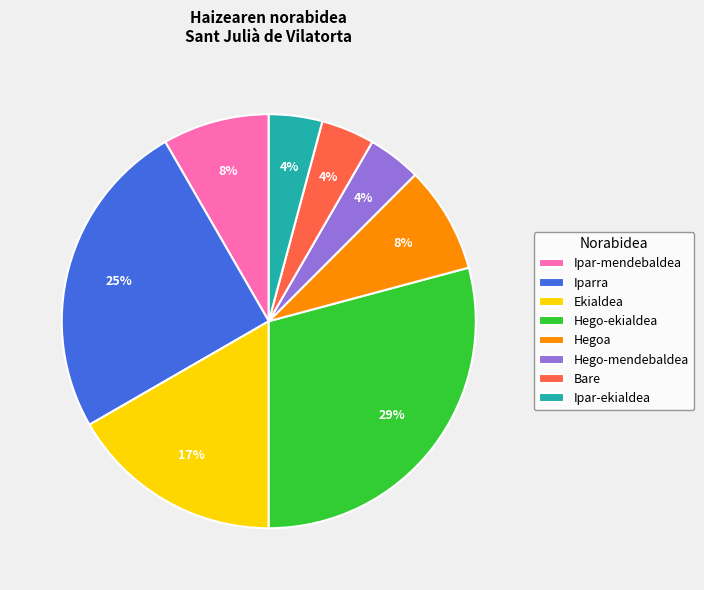

Does Hego-ekialdea represent more than half of the total?

No